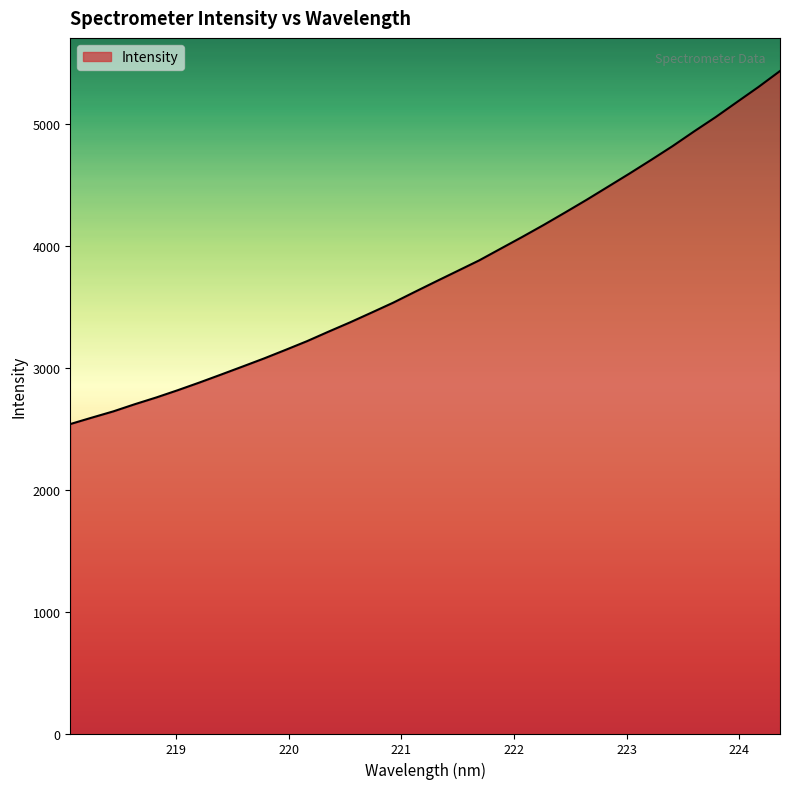

What is the greatest value displayed?

5437.2